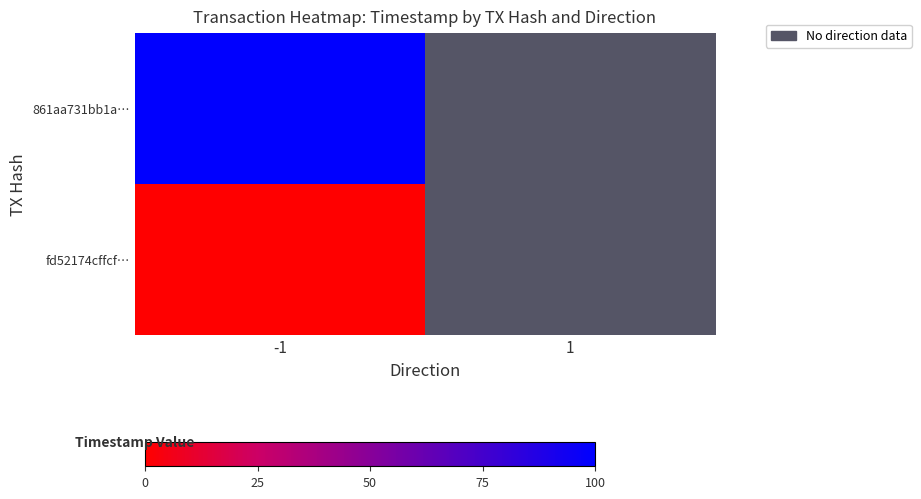

At which category is the sum across all series the highest?

-1